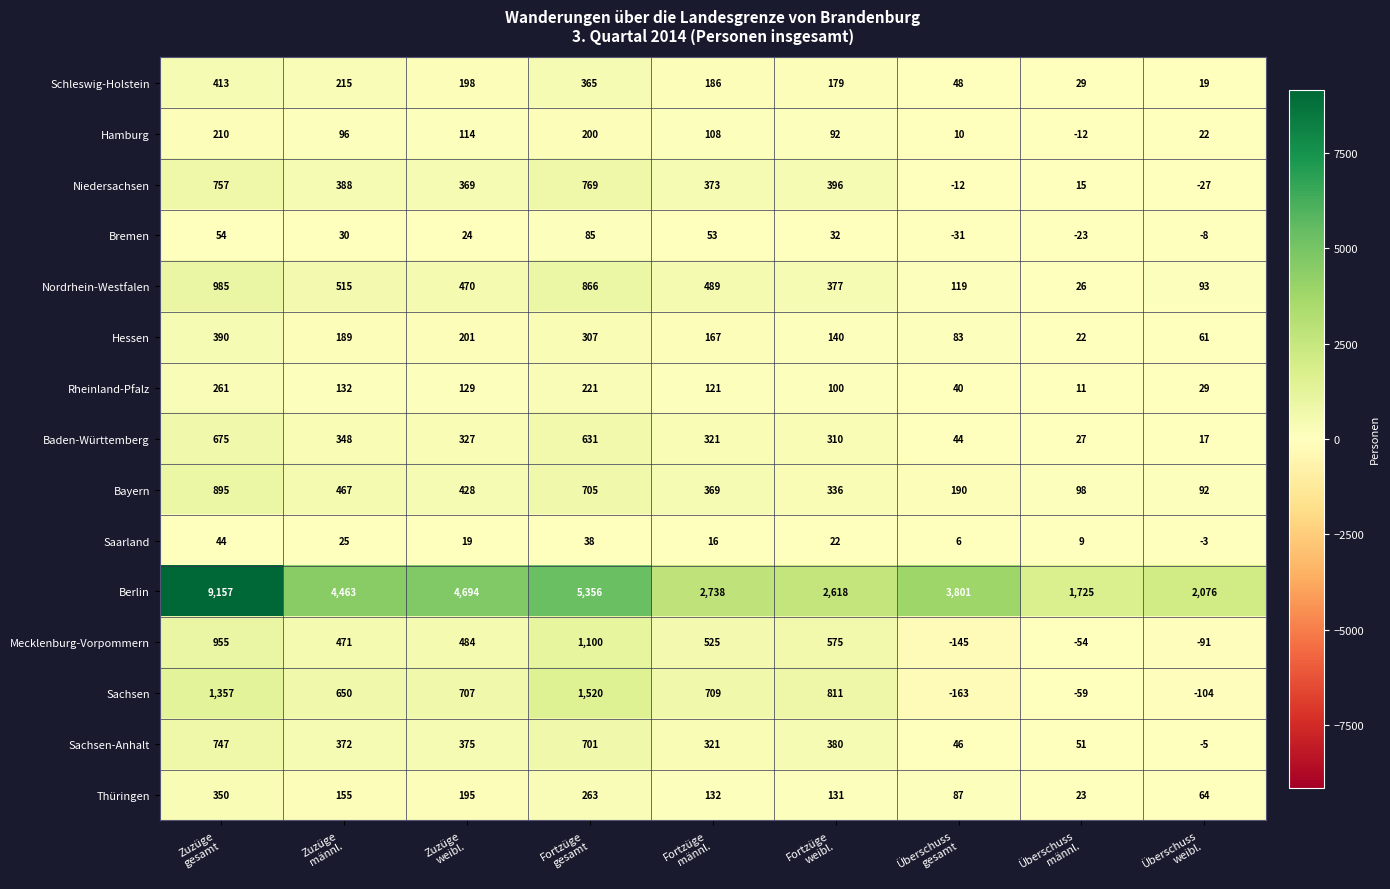

Count the number of categories in the chart.

9